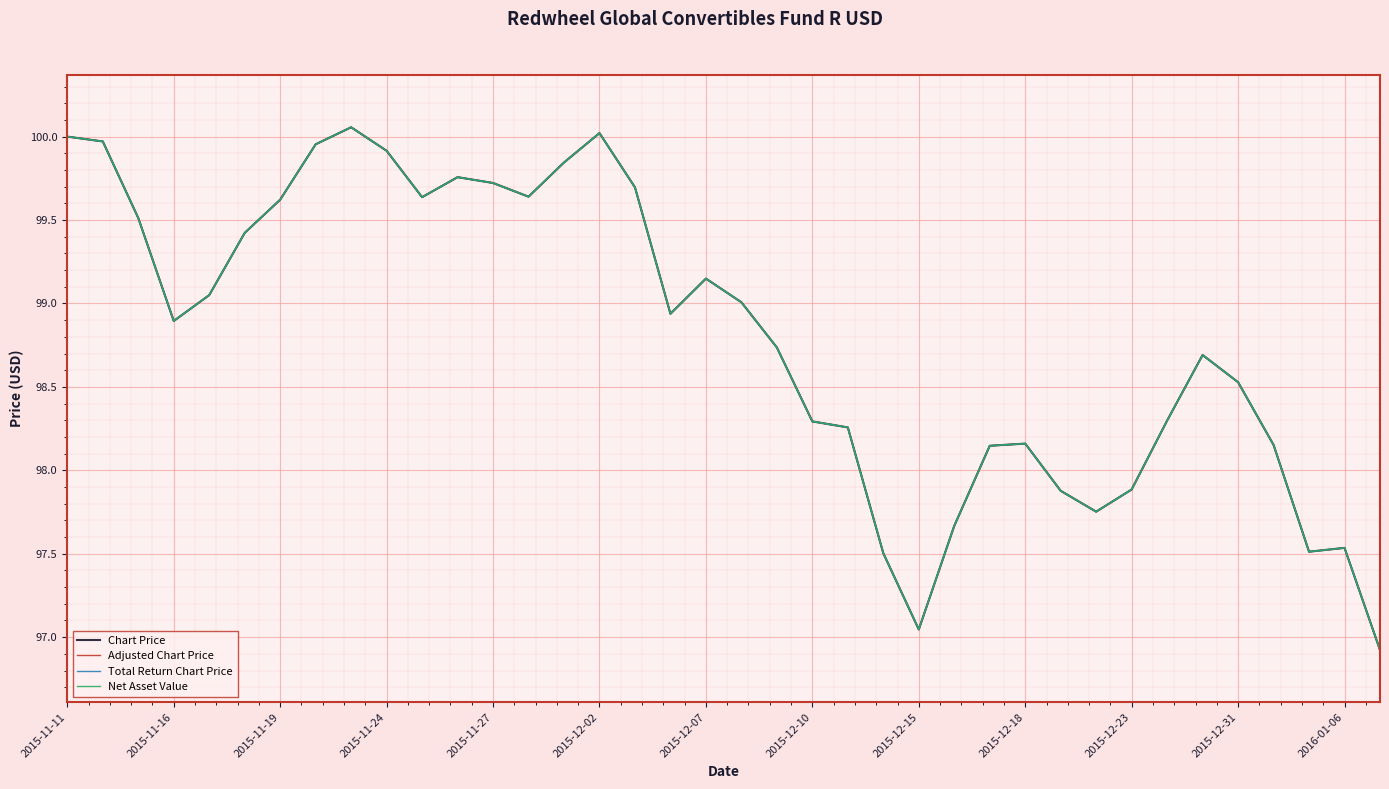

Is this an area chart (filled region under the line)?

No